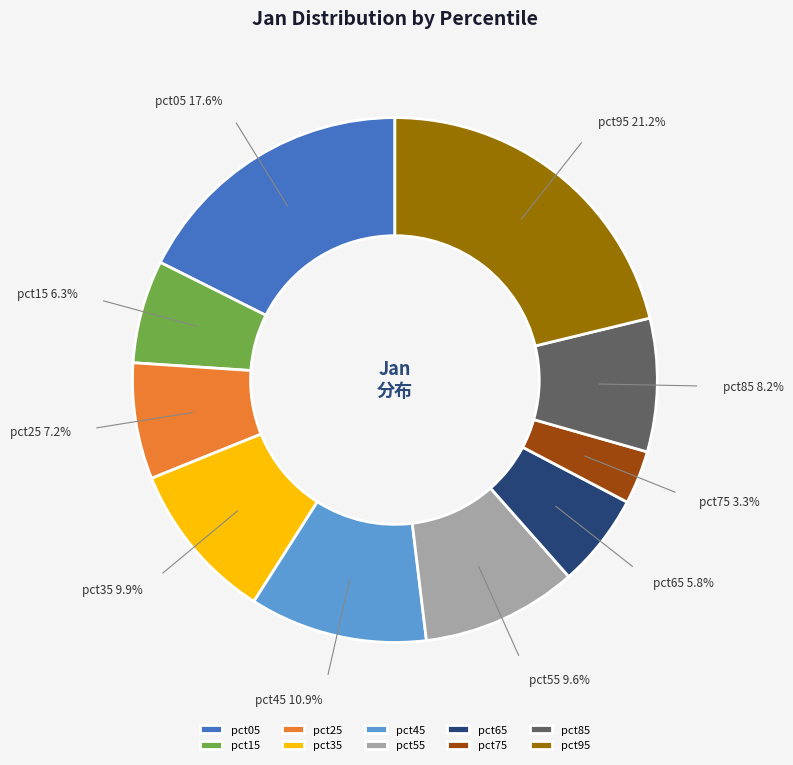

To the nearest percent, what is the difference between the pct65 and pct05 slice percentages?

12%